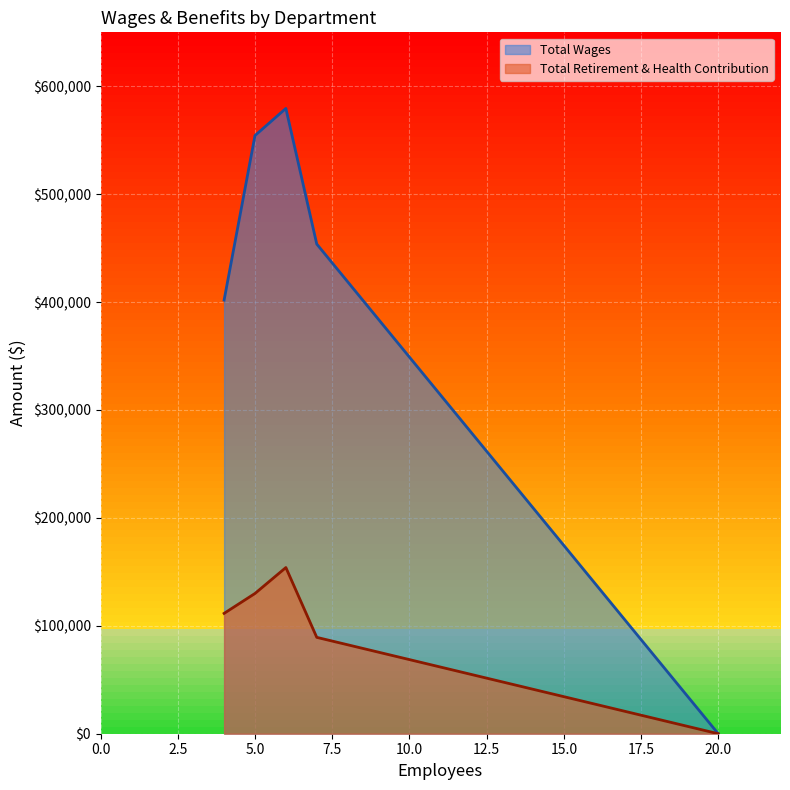

True or false: Total Retirement & Health Contribution has a value of 151101 at Finance.

False